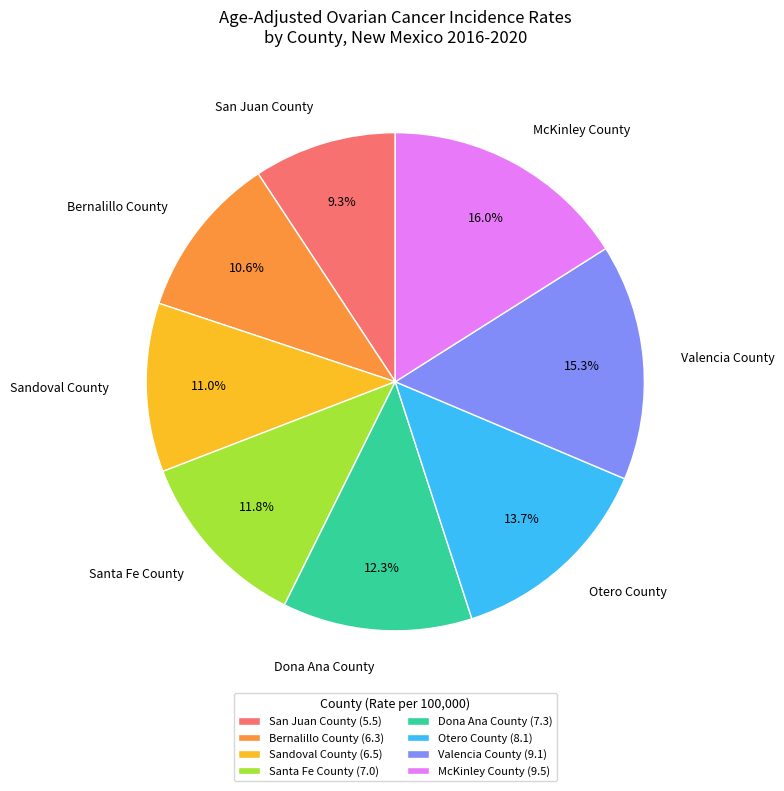

Does any single category account for the majority?

No